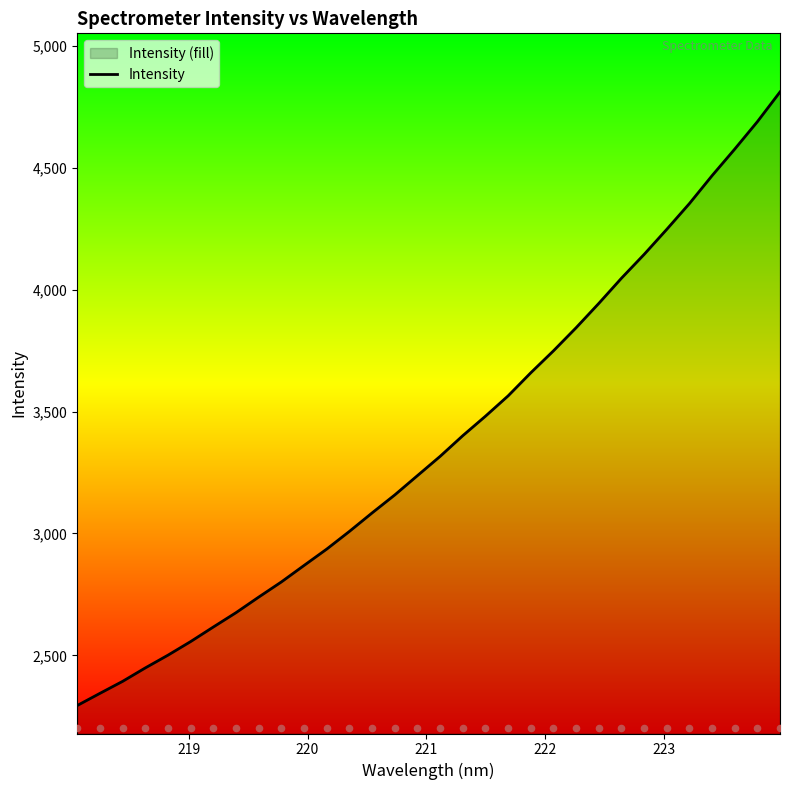

What is the minimum value for Intensity?

2294.0